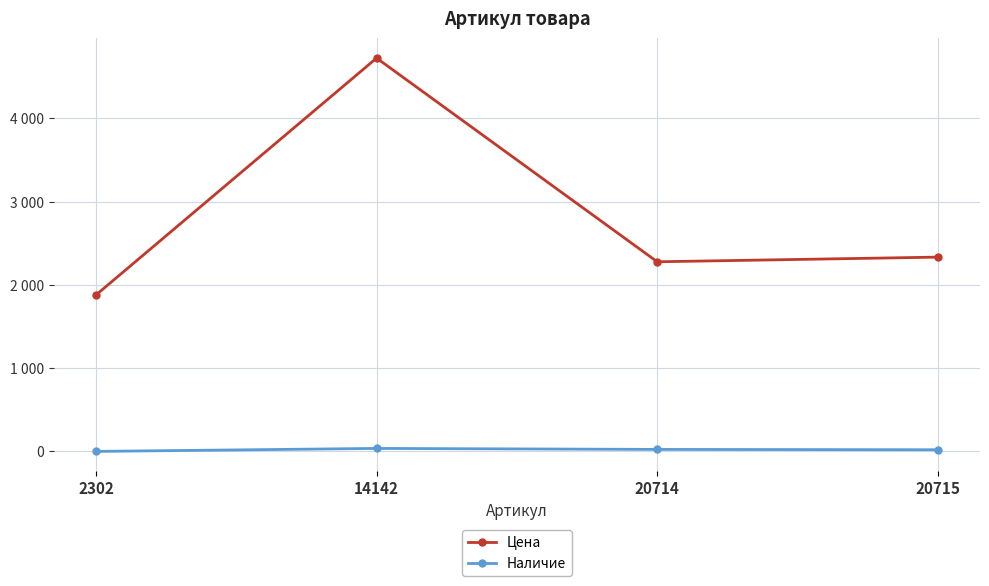

Rank the series at 2302 from highest to lowest value.

Цена, Наличие